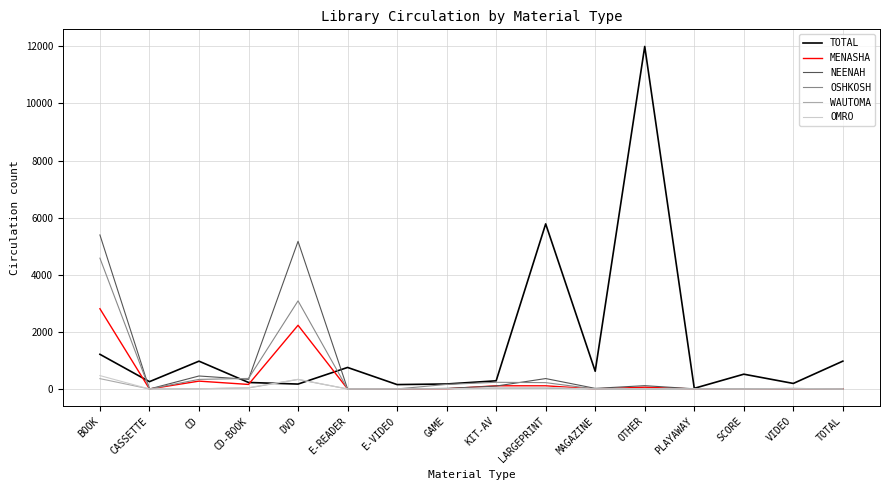

Does the chart have visible grid lines?

Yes